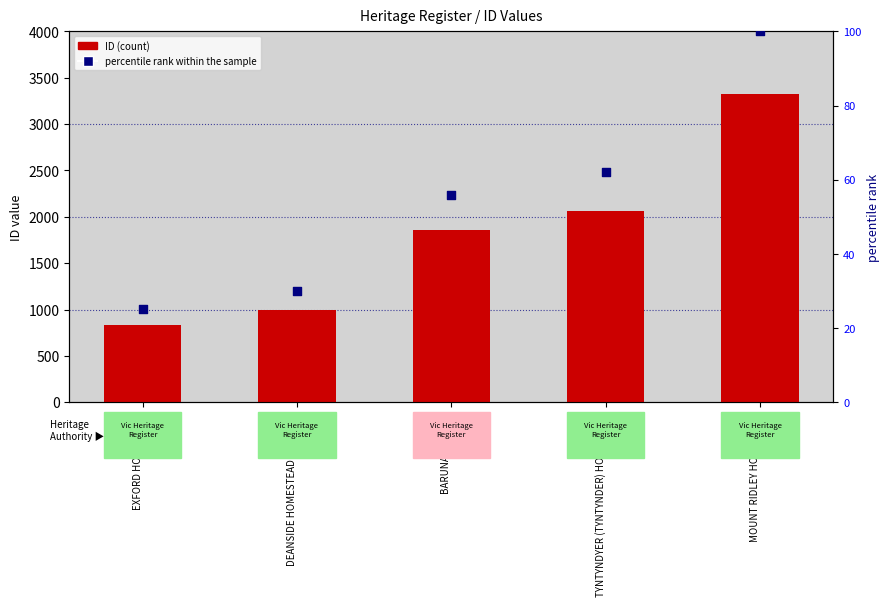

At which category is the sum across all series the highest?

MOUNT RIDLEY HOMESTEAD